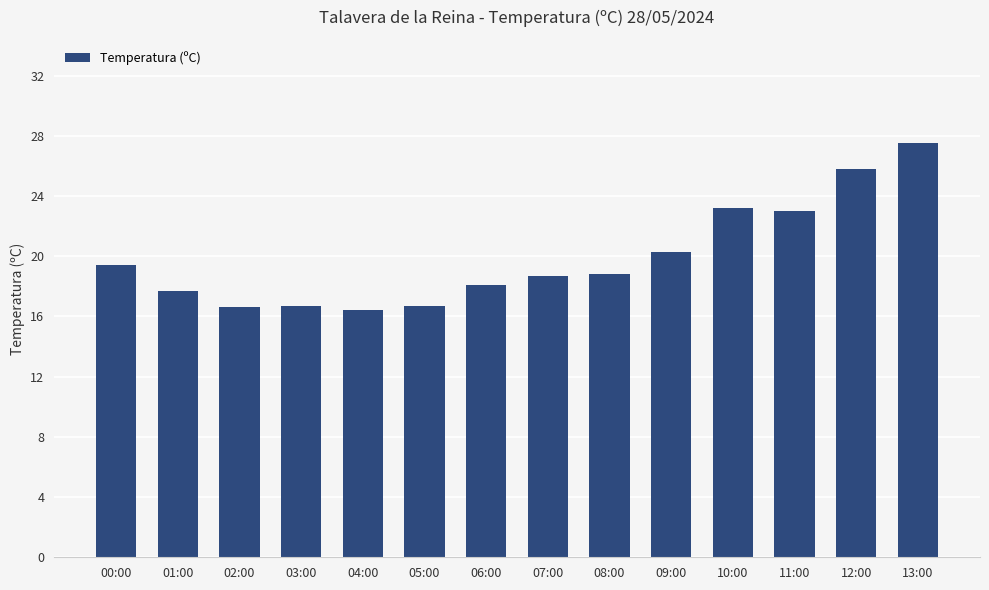

The chart shows a value of 29.4 at 02:00. True or false?

False